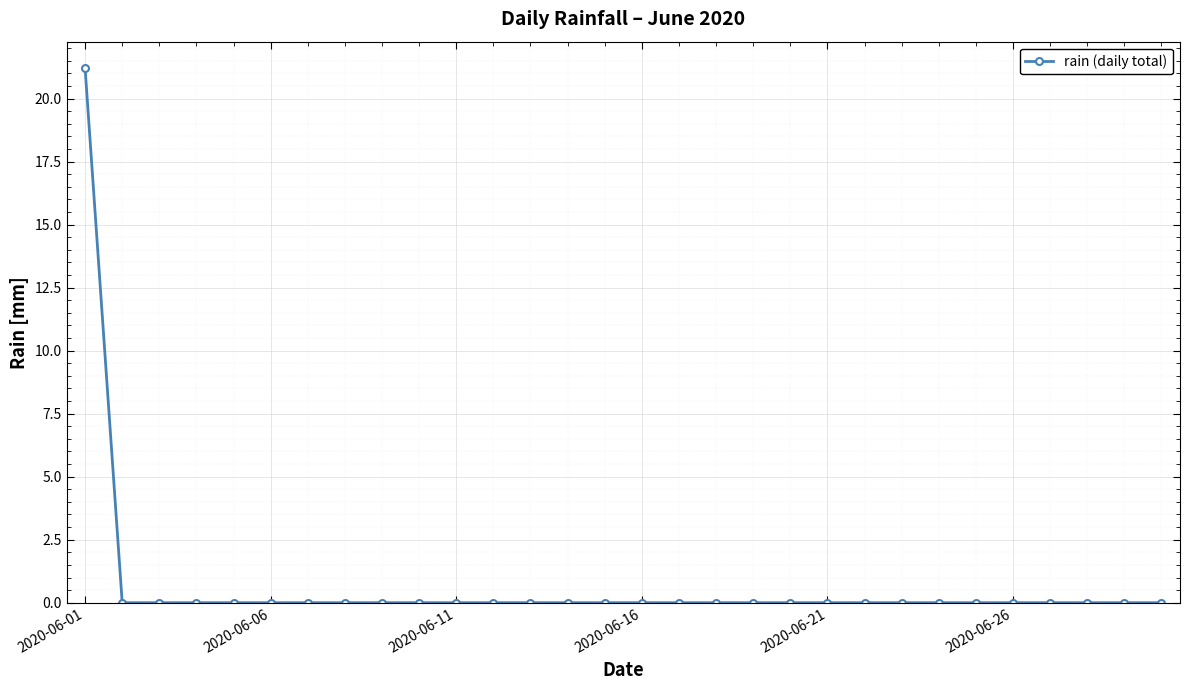

What is the greatest value displayed?

21.2